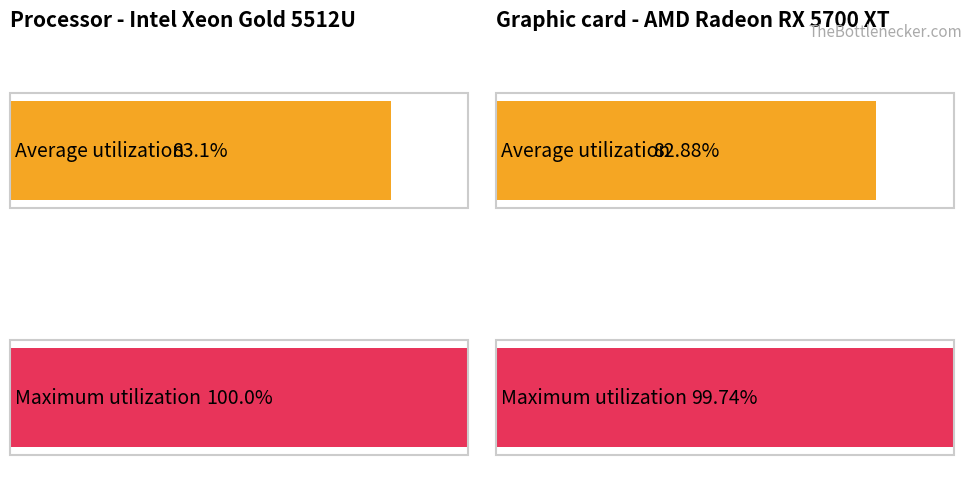

The value of Maximum utilization at обл. Благоевград is 179.3. True or false?

False